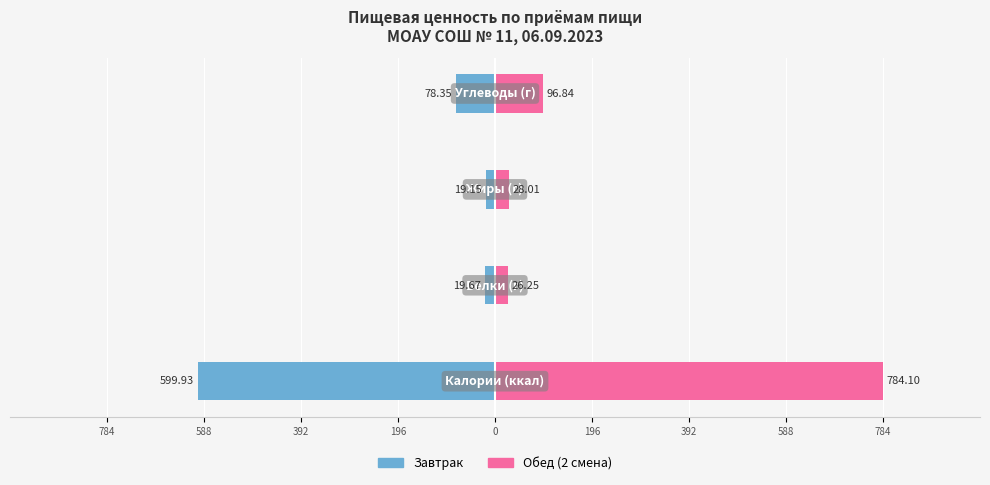

What is the value of the Завтрак bar at the 4th from the left?

-78.3